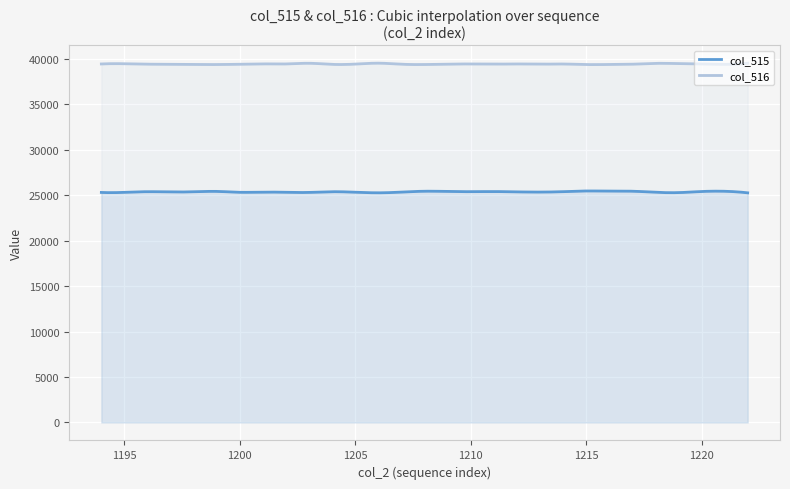

Reading left to right, extract all data points from this chart.

col_515: 1194=25317	1195=25325	1196=25400	1197=25367	1198=25391	1199=25431	1200=25331	1201=25358	1202=25327	1203=25319	1204=25396	1205=25341	1206=25276	1207=25353	1208=25450	1209=25425	1210=25401	1211=25414	1212=25380	1213=25357	1214=25401	1215=25478	1216=25460	1217=25451	1218=25333	1219=25298	1220=25420	1221=25446	1222=25274
col_516: 1194=39455	1195=39481	1196=39432	1197=39430	1198=39404	1199=39392	1200=39428	1201=39465	1202=39457	1203=39532	1204=39410	1205=39440	1206=39542	1207=39428	1208=39394	1209=39447	1210=39451	1211=39434	1212=39456	1213=39431	1214=39451	1215=39391	1216=39397	1217=39429	1218=39523	1219=39497	1220=39456	1221=39410	1222=39536